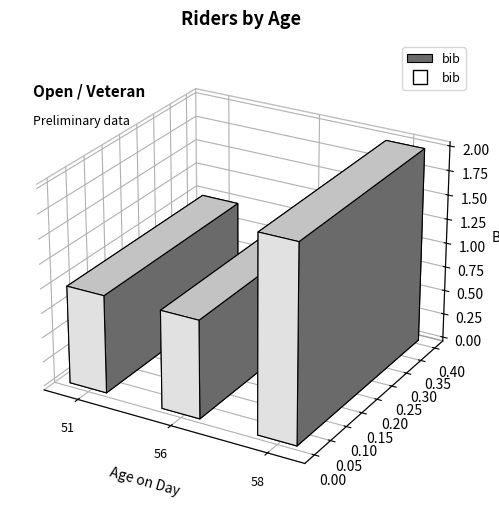

Which has a higher value, 58 or 58?

58